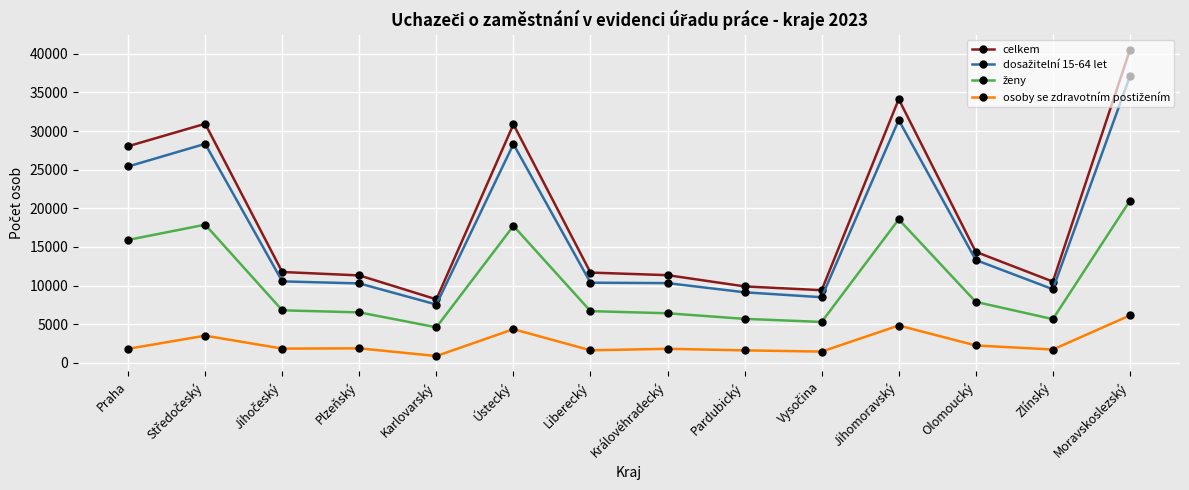

Between Ústecký and Liberecký, which series saw the biggest shift?

celkem